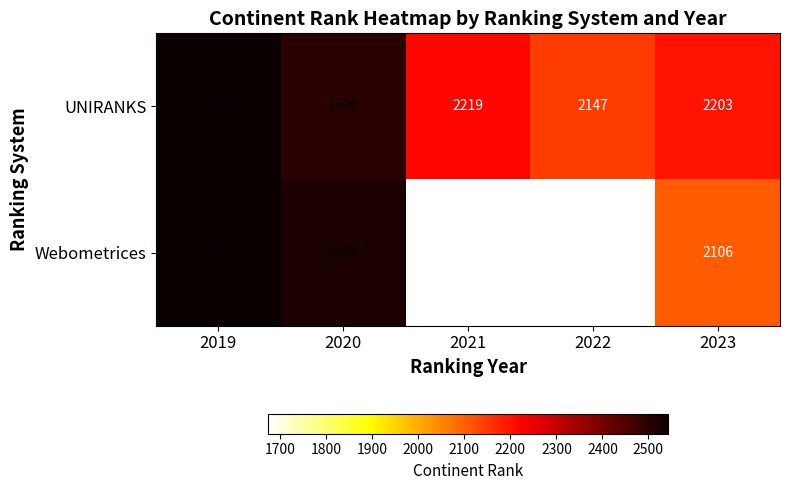

Reading left to right, transcribe all the data shown in this chart.

UNIRANKS: 2019=2543	2020=2500	2021=2219	2022=2147	2023=2203
Webometrices: 2019=2541	2020=2516	2021=1673	2022=1676	2023=2106